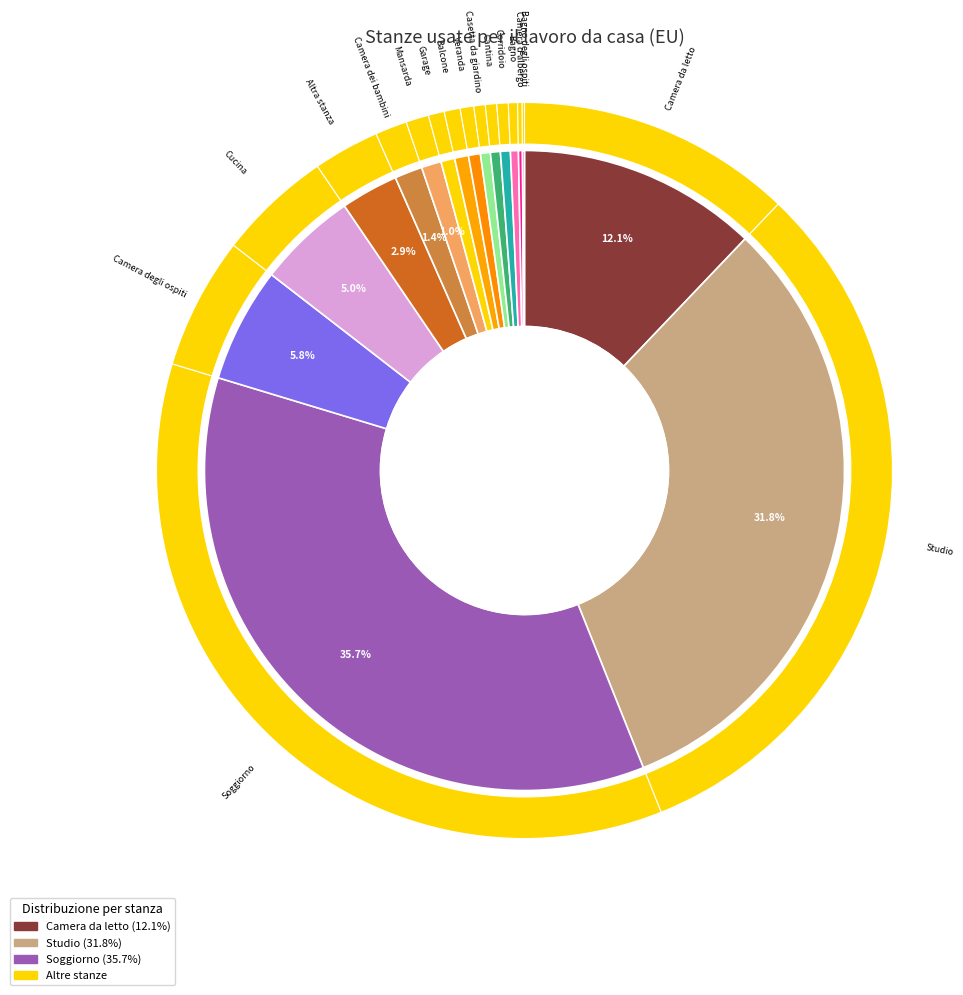

Which slice is the largest?

Soggiorno